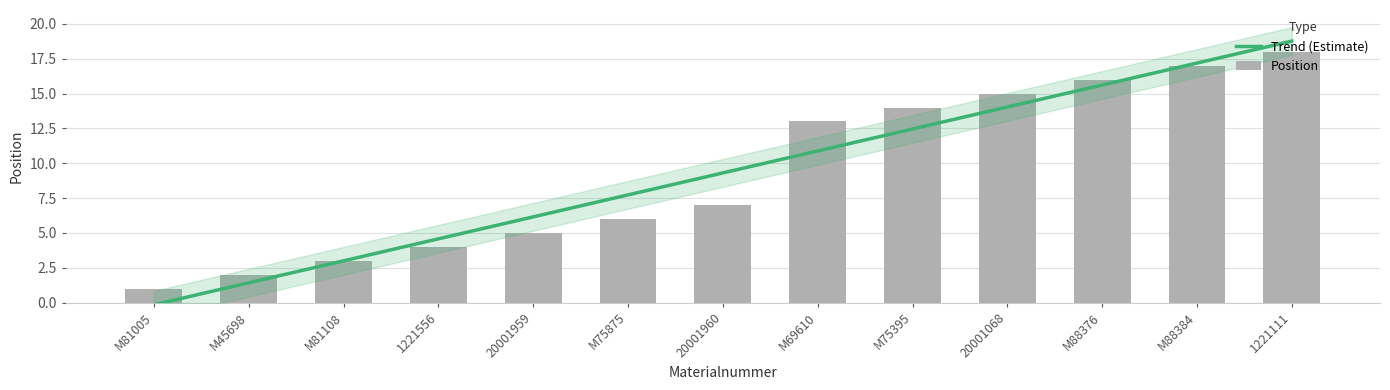

Rank the categories by value from lowest to highest.

M81005, M45698, M81108, 1221556, 20001959, M75875, 20001960, M69610, M75395, 20001068, M88376, M88384, 1221111